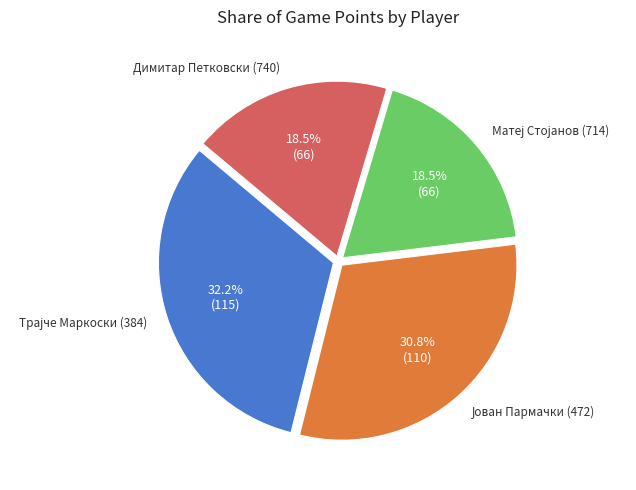

Is there any slice that represents more than half of the pie?

No